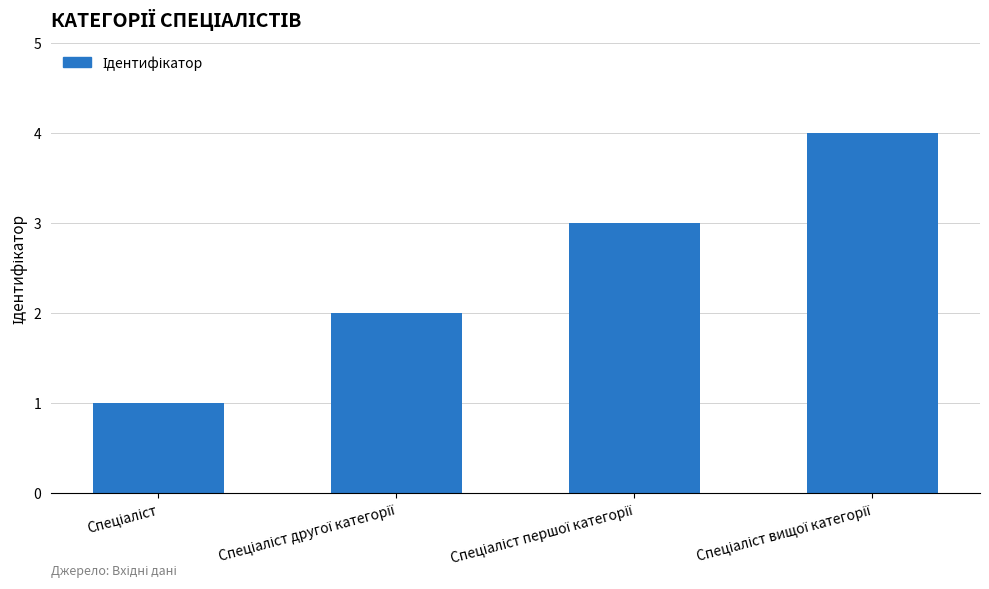

What is the greatest value displayed?

4